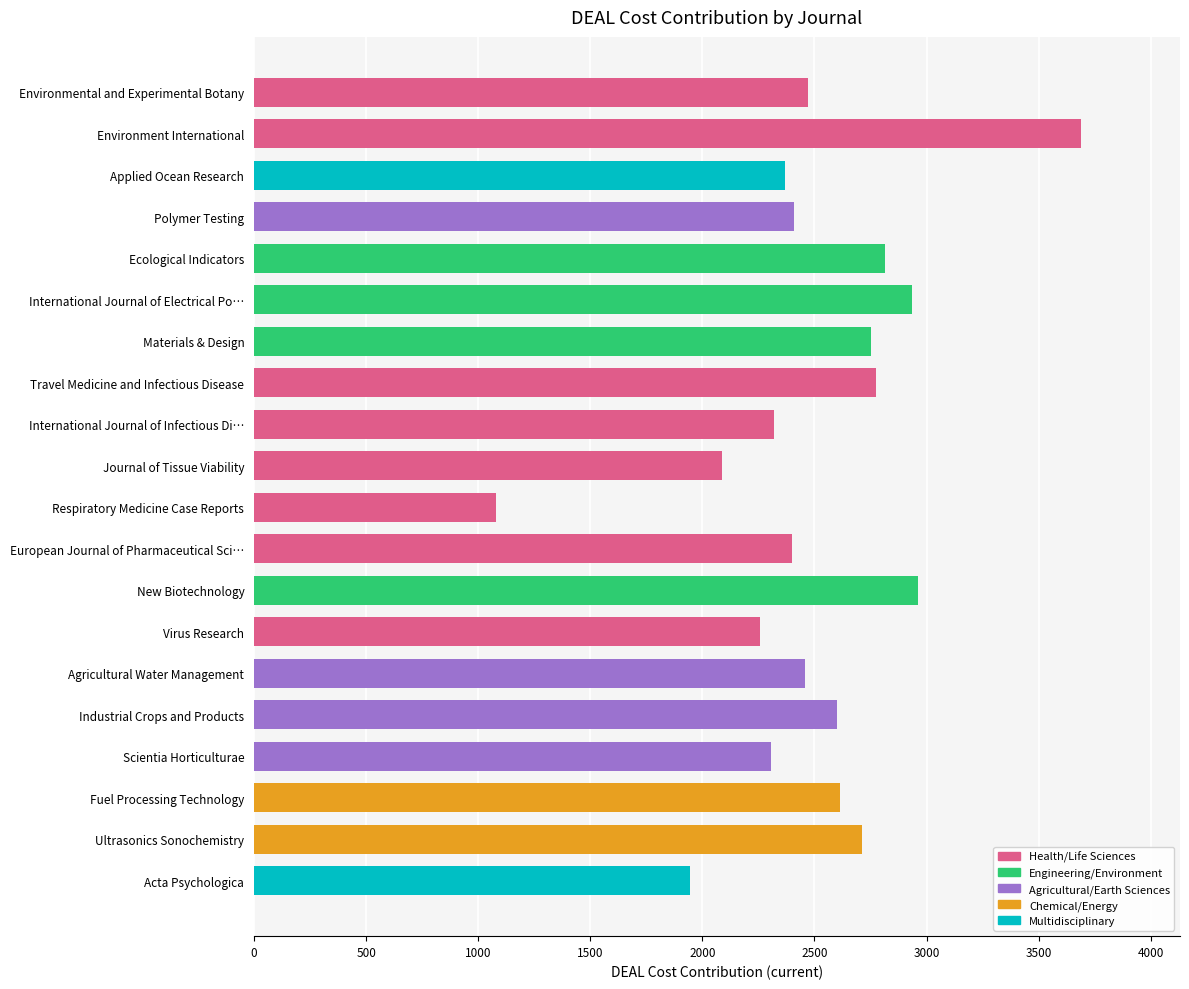

The value at International Journal of Infectious Di… is 2320. True or false?

True